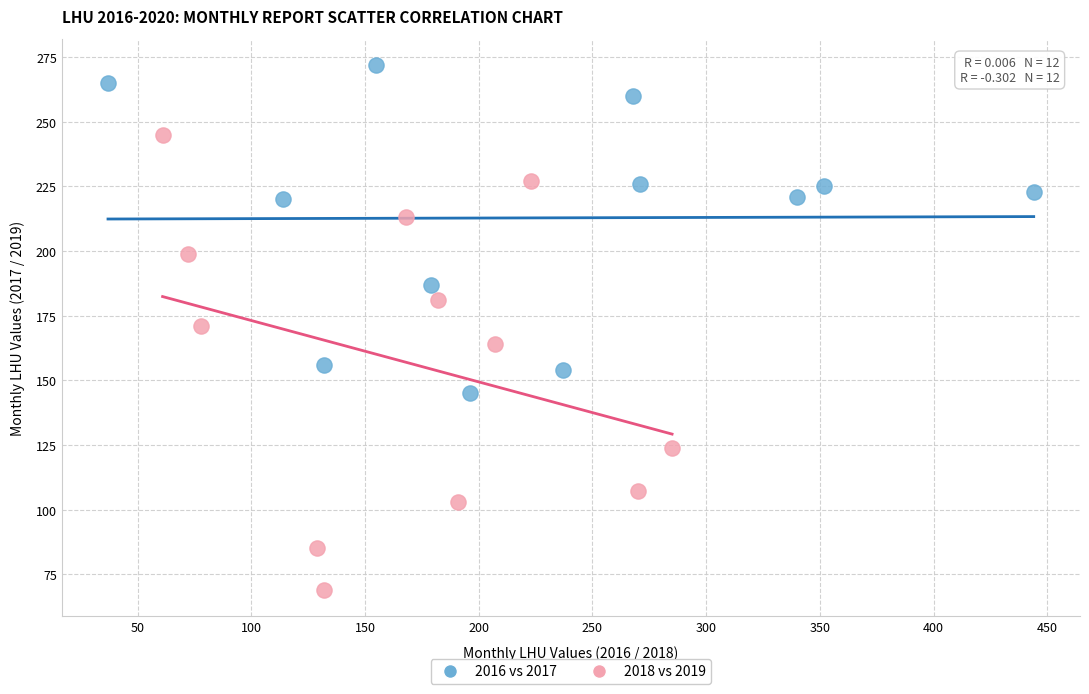

Which series contains the highest Y value?

2016 vs 2017